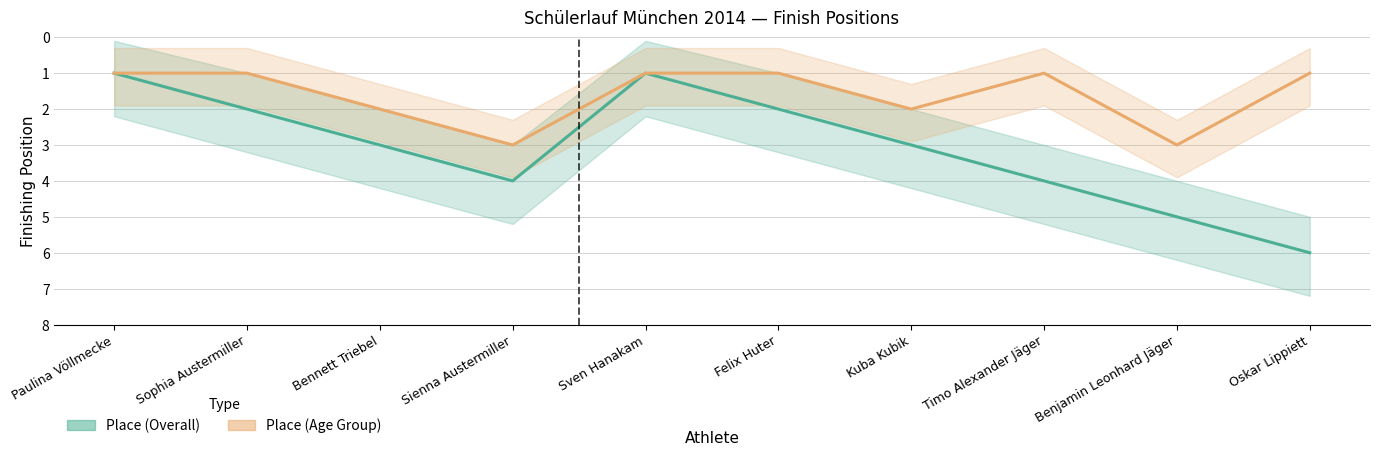

Reading left to right, what are all the values shown in this chart?

Place (Overall): 1	2	3	4	1	2	3	4	5	6
Place (Age Group): 1	1	2	3	1	1	2	1	3	1